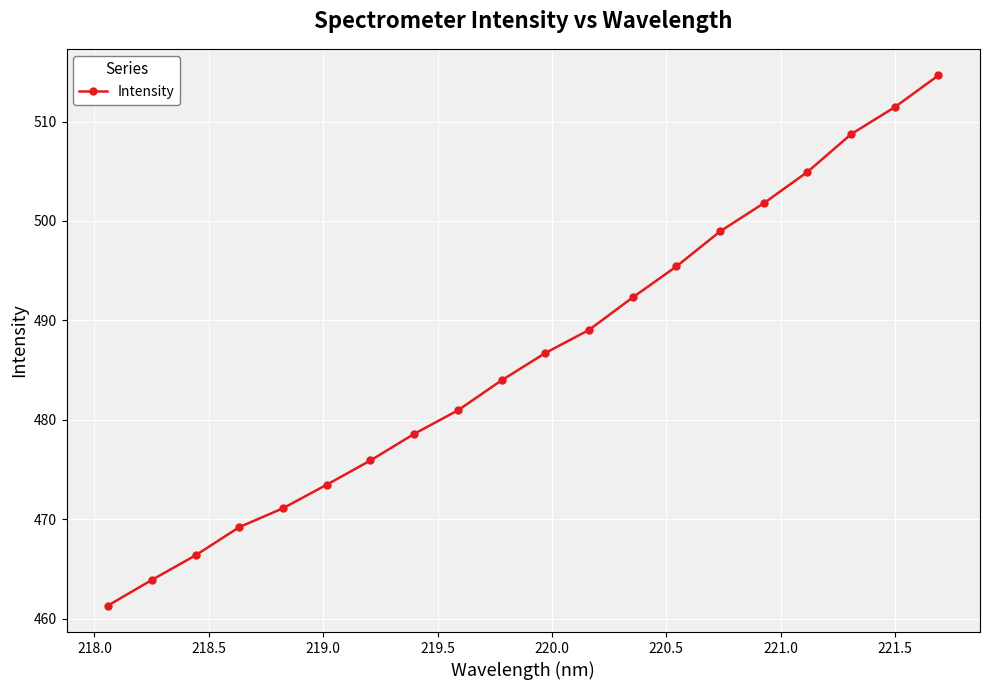

True or false: the data has more than 2 interior local peaks.

False